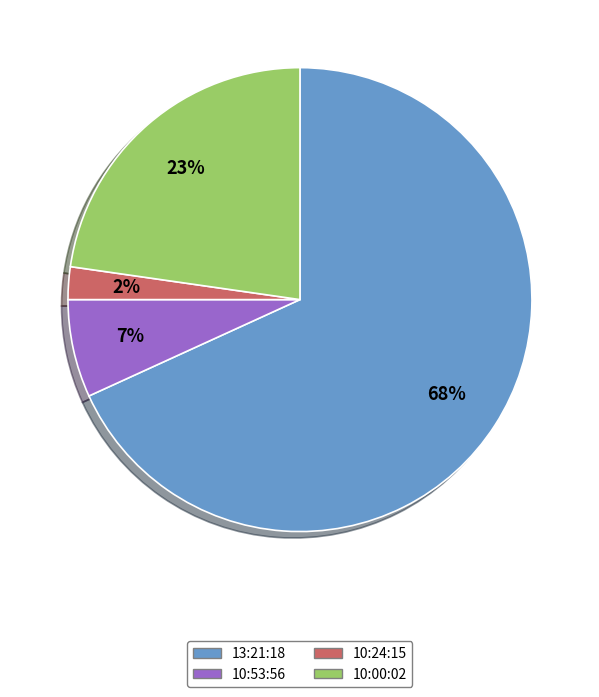

Combined, do 10:00:02 and 13:21:18 account for over 50%?

Yes